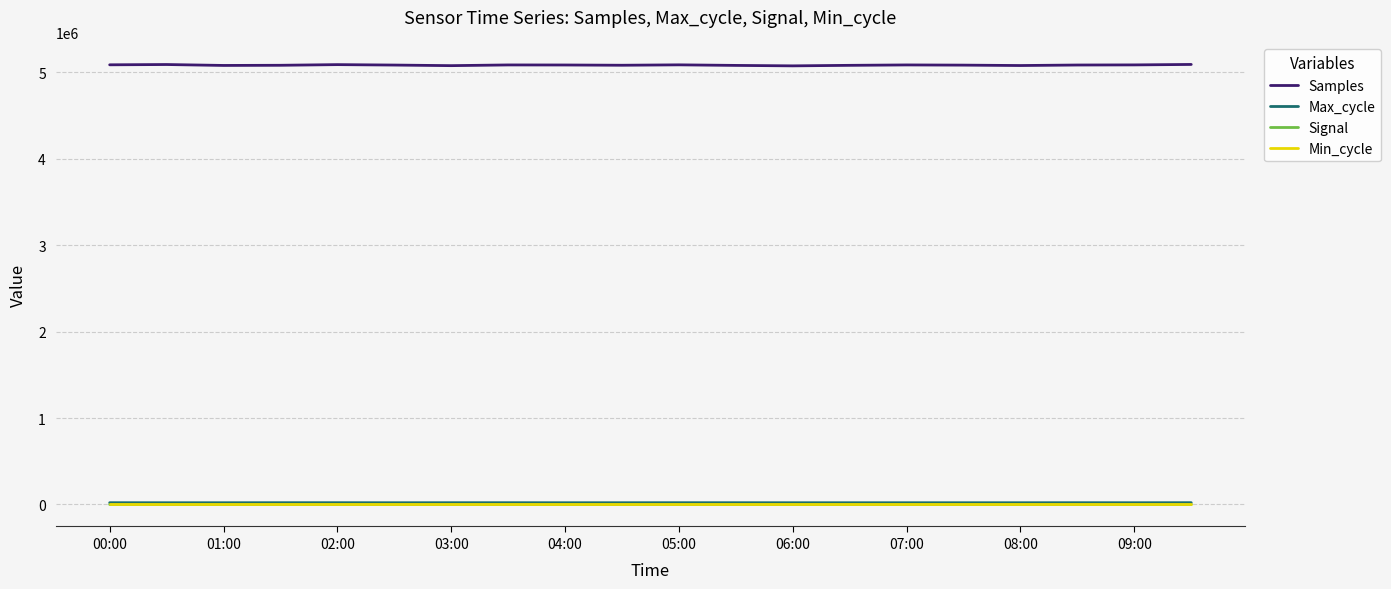

Does the chart have visible grid lines?

Yes